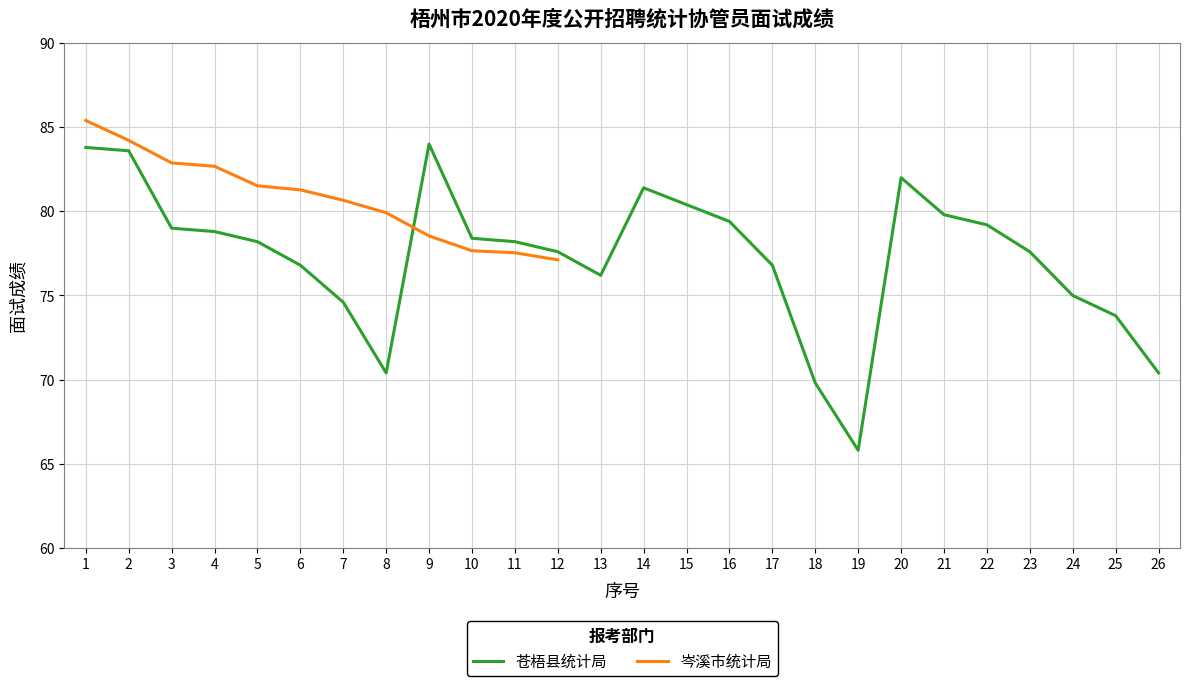

What is the sum of the values at 13 and 4?

155.0